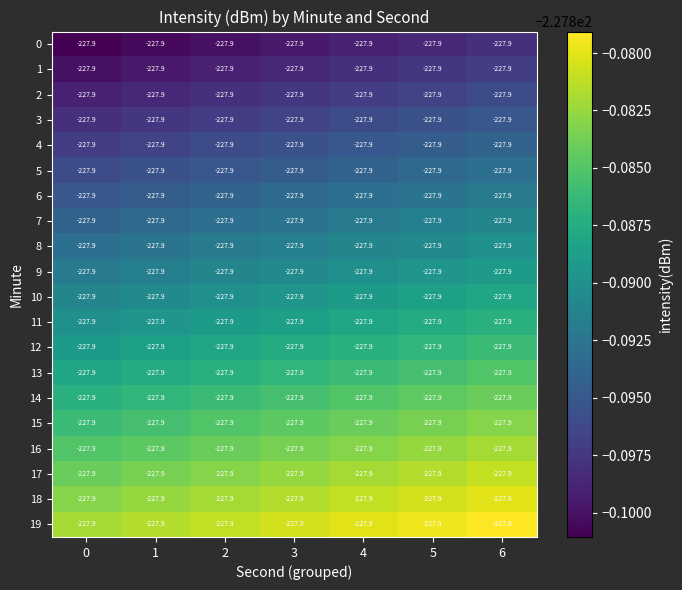

Reading right to left, transcribe all the data shown in this chart.

0: 6=-227.9	5=-227.9	4=-227.9	3=-227.9	2=-227.9	1=-227.9	0=-227.9
1: 6=-227.9	5=-227.9	4=-227.9	3=-227.9	2=-227.9	1=-227.9	0=-227.9
2: 6=-227.9	5=-227.9	4=-227.9	3=-227.9	2=-227.9	1=-227.9	0=-227.9
3: 6=-227.9	5=-227.9	4=-227.9	3=-227.9	2=-227.9	1=-227.9	0=-227.9
4: 6=-227.9	5=-227.9	4=-227.9	3=-227.9	2=-227.9	1=-227.9	0=-227.9
5: 6=-227.9	5=-227.9	4=-227.9	3=-227.9	2=-227.9	1=-227.9	0=-227.9
6: 6=-227.9	5=-227.9	4=-227.9	3=-227.9	2=-227.9	1=-227.9	0=-227.9
7: 6=-227.9	5=-227.9	4=-227.9	3=-227.9	2=-227.9	1=-227.9	0=-227.9
8: 6=-227.9	5=-227.9	4=-227.9	3=-227.9	2=-227.9	1=-227.9	0=-227.9
9: 6=-227.9	5=-227.9	4=-227.9	3=-227.9	2=-227.9	1=-227.9	0=-227.9
10: 6=-227.9	5=-227.9	4=-227.9	3=-227.9	2=-227.9	1=-227.9	0=-227.9
11: 6=-227.9	5=-227.9	4=-227.9	3=-227.9	2=-227.9	1=-227.9	0=-227.9
12: 6=-227.9	5=-227.9	4=-227.9	3=-227.9	2=-227.9	1=-227.9	0=-227.9
13: 6=-227.9	5=-227.9	4=-227.9	3=-227.9	2=-227.9	1=-227.9	0=-227.9
14: 6=-227.9	5=-227.9	4=-227.9	3=-227.9	2=-227.9	1=-227.9	0=-227.9
15: 6=-227.9	5=-227.9	4=-227.9	3=-227.9	2=-227.9	1=-227.9	0=-227.9
16: 6=-227.9	5=-227.9	4=-227.9	3=-227.9	2=-227.9	1=-227.9	0=-227.9
17: 6=-227.9	5=-227.9	4=-227.9	3=-227.9	2=-227.9	1=-227.9	0=-227.9
18: 6=-227.9	5=-227.9	4=-227.9	3=-227.9	2=-227.9	1=-227.9	0=-227.9
19: 6=-227.9	5=-227.9	4=-227.9	3=-227.9	2=-227.9	1=-227.9	0=-227.9